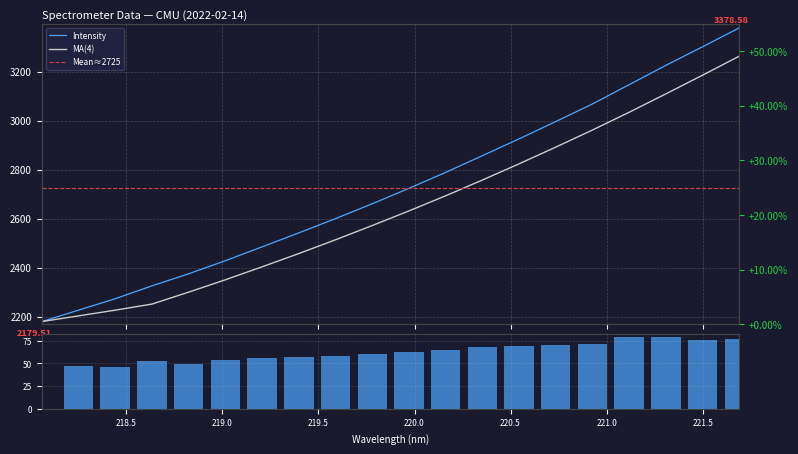

Is it true that the value at 220.7354 is 2996.3?

True